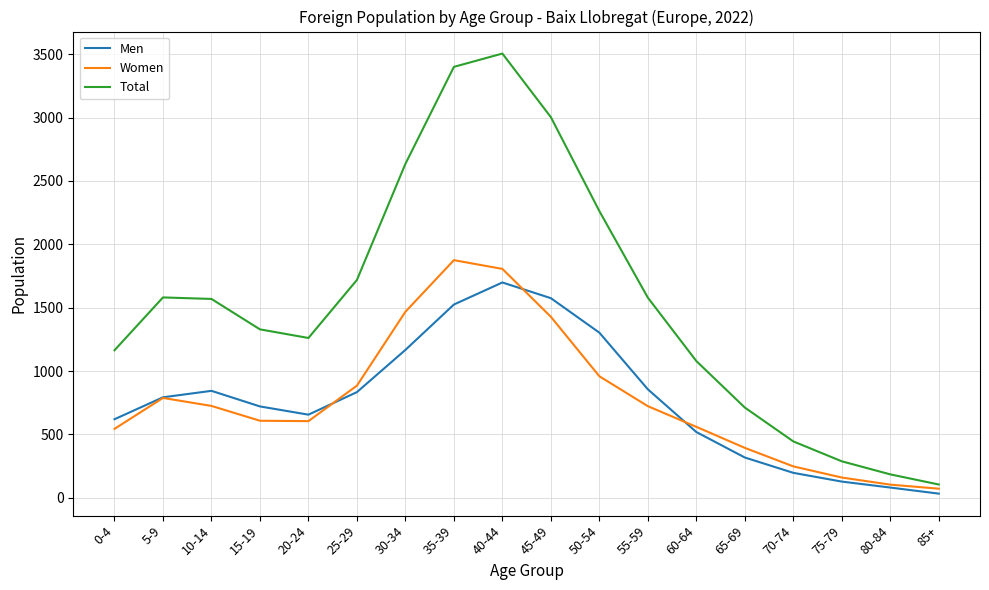

Rank the series by their maximum value, from highest to lowest.

Total, Women, Men